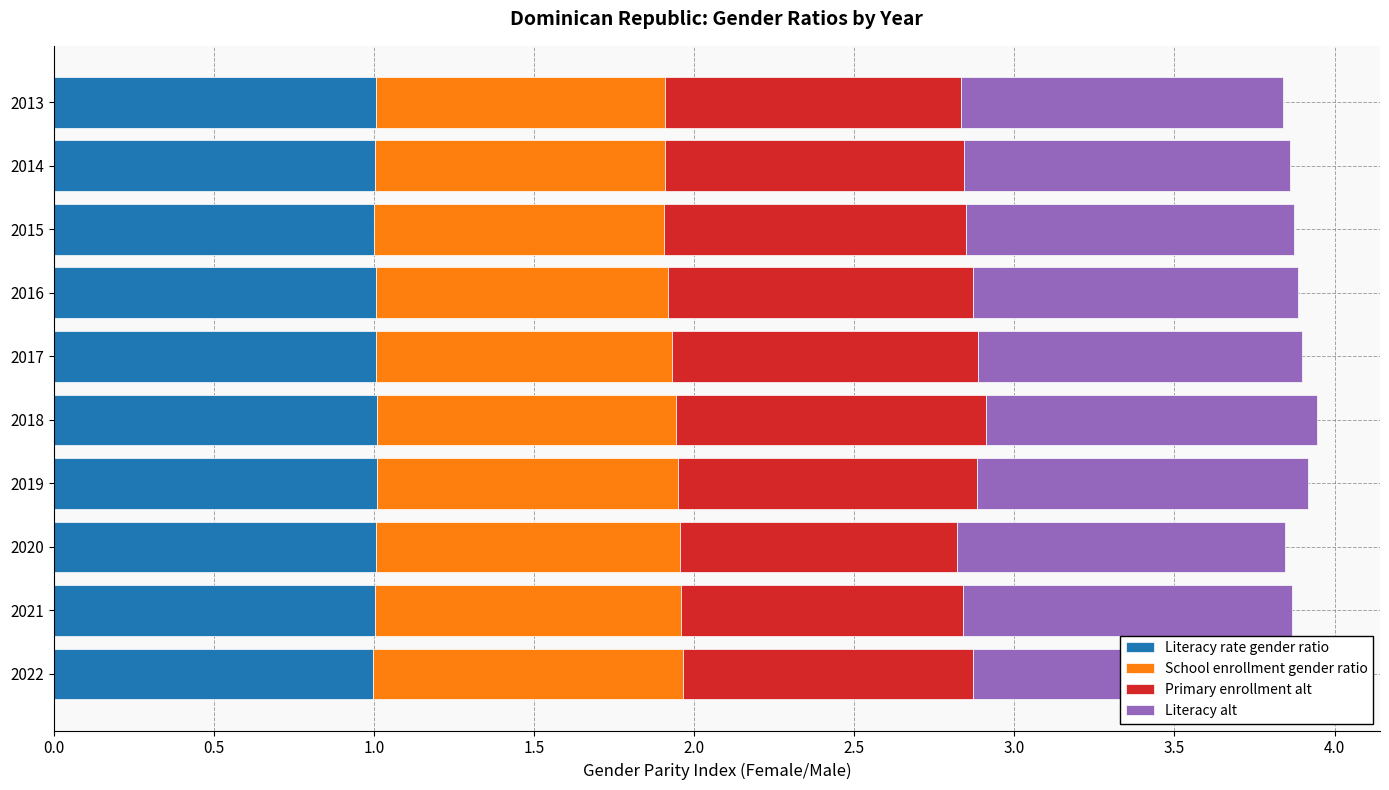

Count the number of data series in this chart.

4